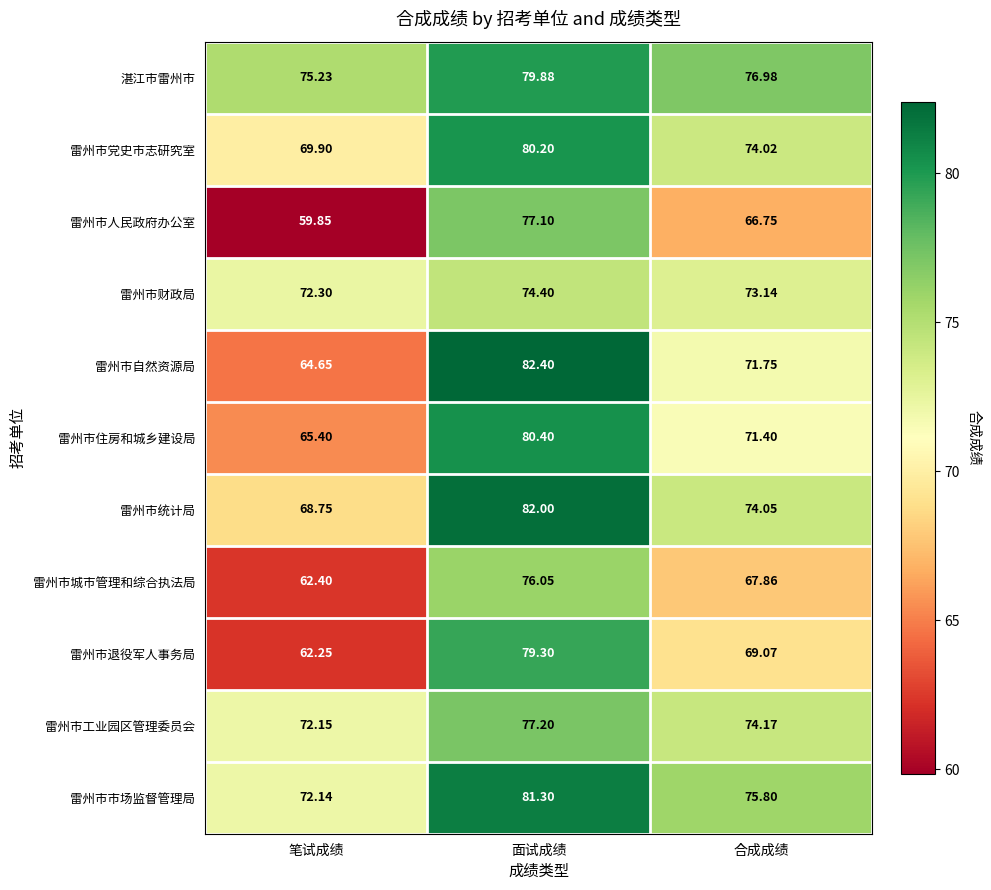

Which category has the highest value in the 雷州市住房和城乡建设局 series?

面试成绩